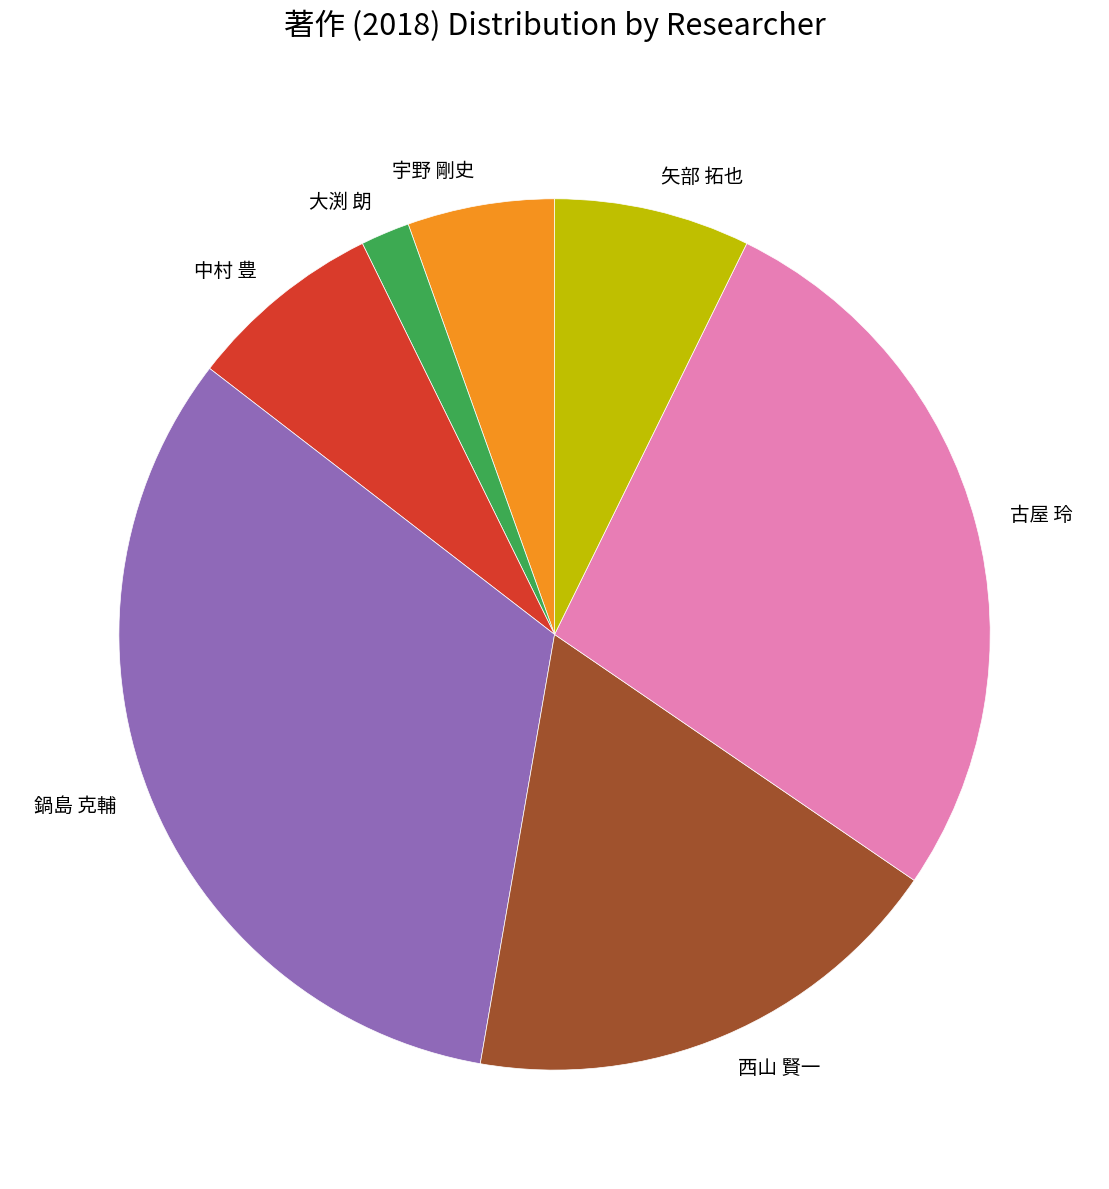

Combined, do 鍋島 克輔 and 古屋 玲 account for over 50%?

Yes